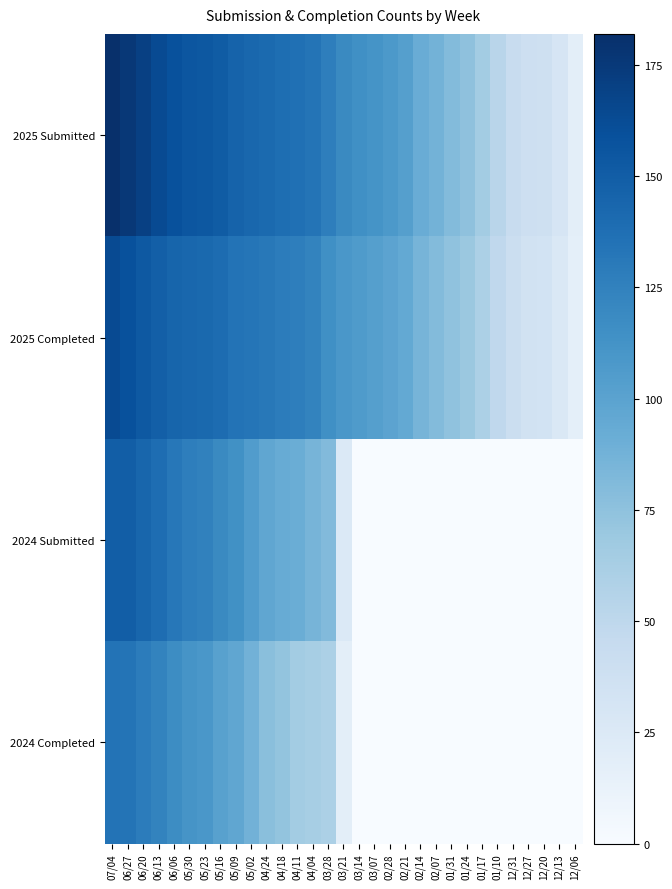

Reading left to right, transcribe all the data shown in this chart.

2025 Submitted: 07/04=182	06/27=176	06/20=170	06/13=163	06/06=159	05/30=155	05/23=154	05/16=151	05/09=146	05/02=143	04/24=141	04/18=138	04/11=137	04/04=134	03/28=127	03/21=119	03/14=115	03/07=112	02/28=108	02/21=103	02/14=92	02/07=87	01/31=80	01/24=75	01/17=65	01/10=53	12/31=44	12/27=39	12/20=37	12/13=30	12/06=18
2025 Completed: 07/04=163	06/27=159	06/20=153	06/13=149	06/06=145	05/30=143	05/23=142	05/16=140	05/09=135	05/02=133	04/24=131	04/18=128	04/11=127	04/04=123	03/28=115	03/21=109	03/14=106	03/07=103	02/28=99	02/21=95	02/14=86	02/07=80	01/31=74	01/24=69	01/17=60	01/10=49	12/31=40	12/27=35	12/20=34	12/13=27	12/06=17
2024 Submitted: 07/04=150	06/27=150	06/20=144	06/13=139	06/06=132	05/30=127	05/23=125	05/16=119	05/09=114	05/02=105	04/24=97	04/18=93	04/11=91	04/04=86	03/28=81	03/21=25	03/14=0	03/07=0	02/28=0	02/21=0	02/14=0	02/07=0	01/31=0	01/24=0	01/17=0	01/10=0	12/31=0	12/27=0	12/20=0	12/13=0	12/06=0
2024 Completed: 07/04=135	06/27=134	06/20=128	06/13=123	06/06=117	05/30=111	05/23=109	05/16=101	05/09=97	05/02=88	04/24=77	04/18=73	04/11=65	04/04=63	03/28=60	03/21=18	03/14=0	03/07=0	02/28=0	02/21=0	02/14=0	02/07=0	01/31=0	01/24=0	01/17=0	01/10=0	12/31=0	12/27=0	12/20=0	12/13=0	12/06=0